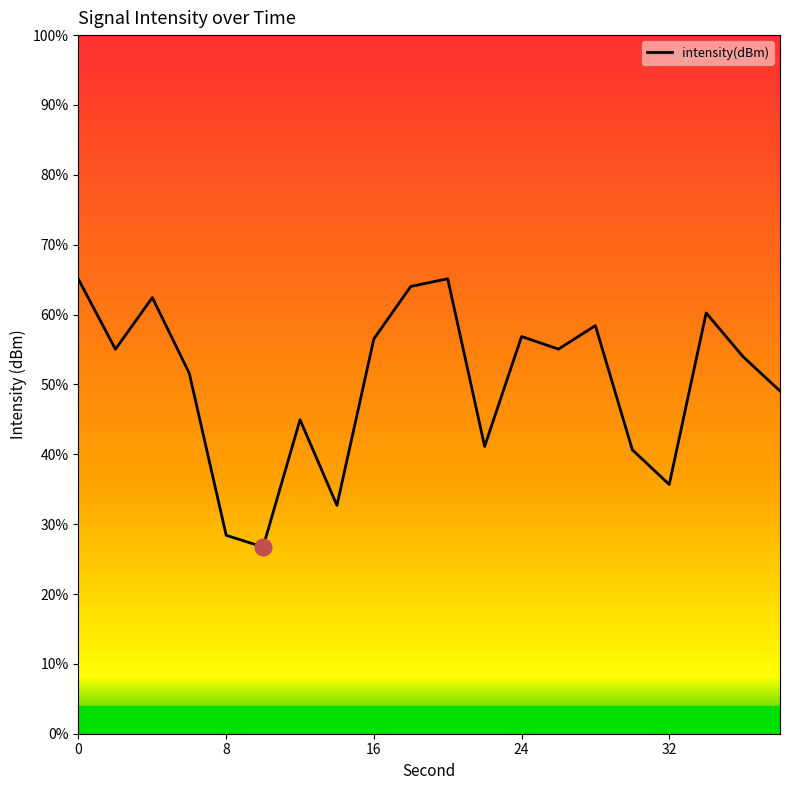

Does the chart have visible grid lines?

No